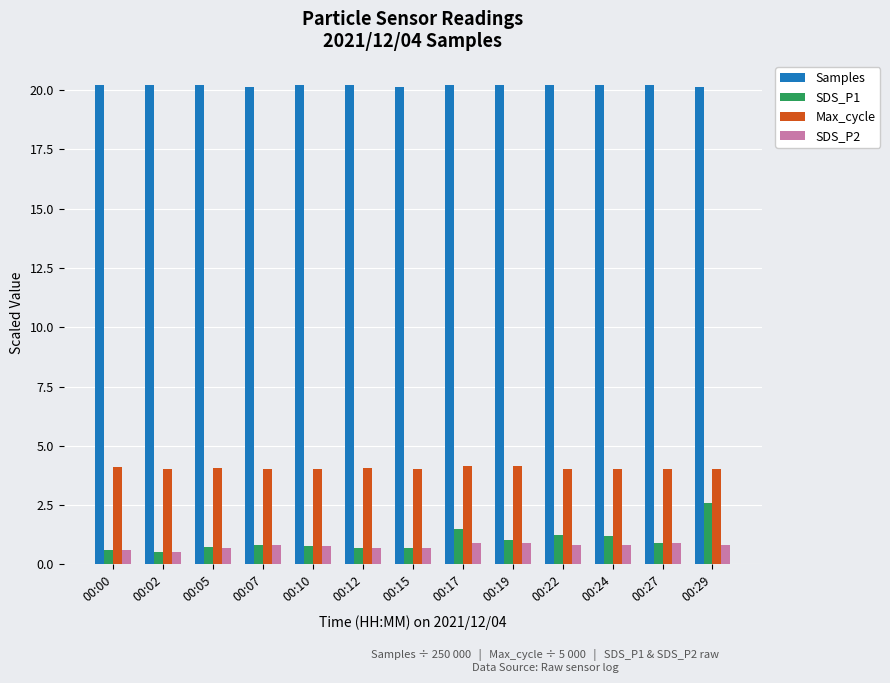

At how many categories does at least one series exceed 14?

13